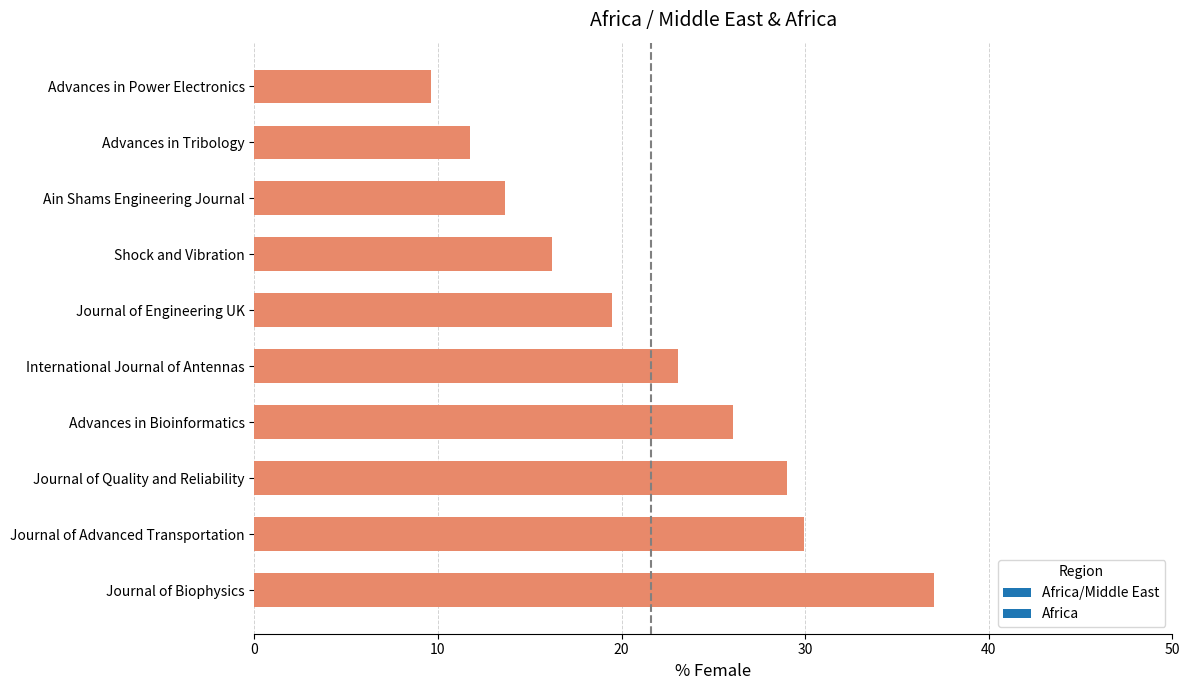

Count the number of categories in the chart.

10